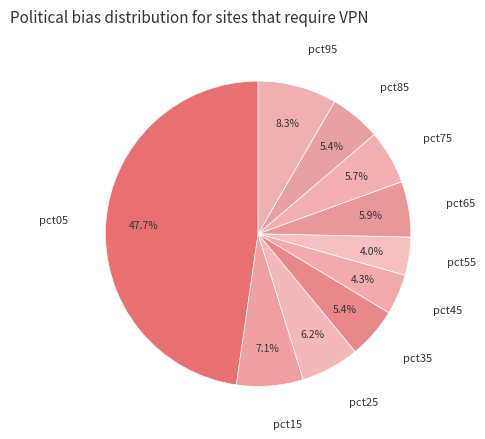

Which slice is the largest?

pct05